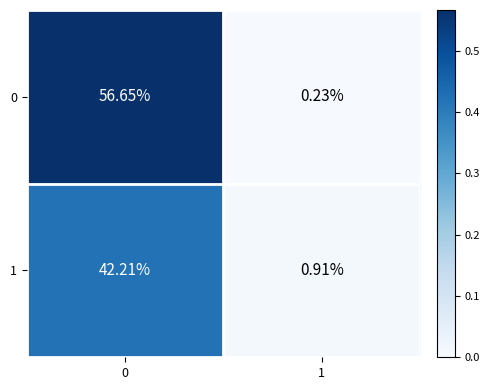

Rank the series by their maximum value, from lowest to highest.

1, 0